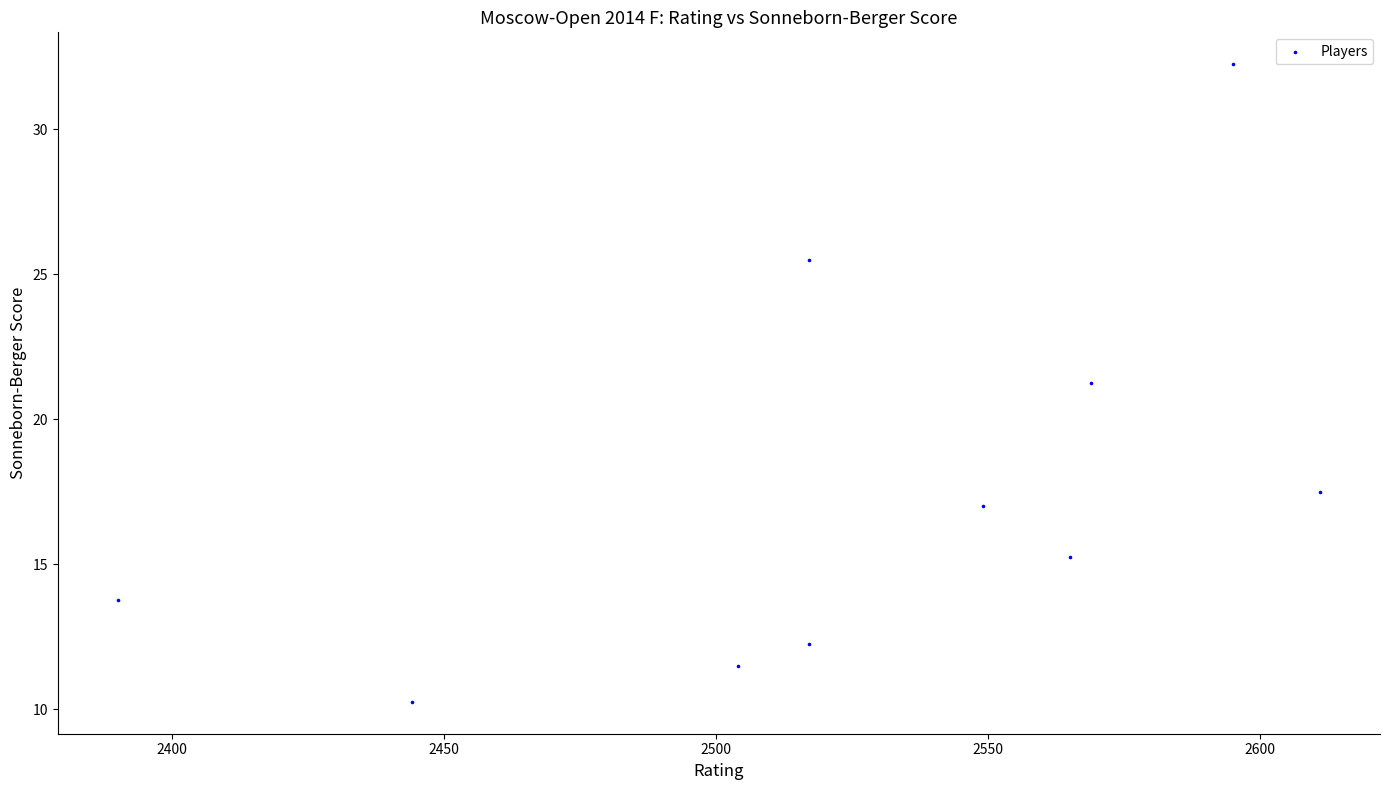

What is the range of Y values (max minus min)?

22.0